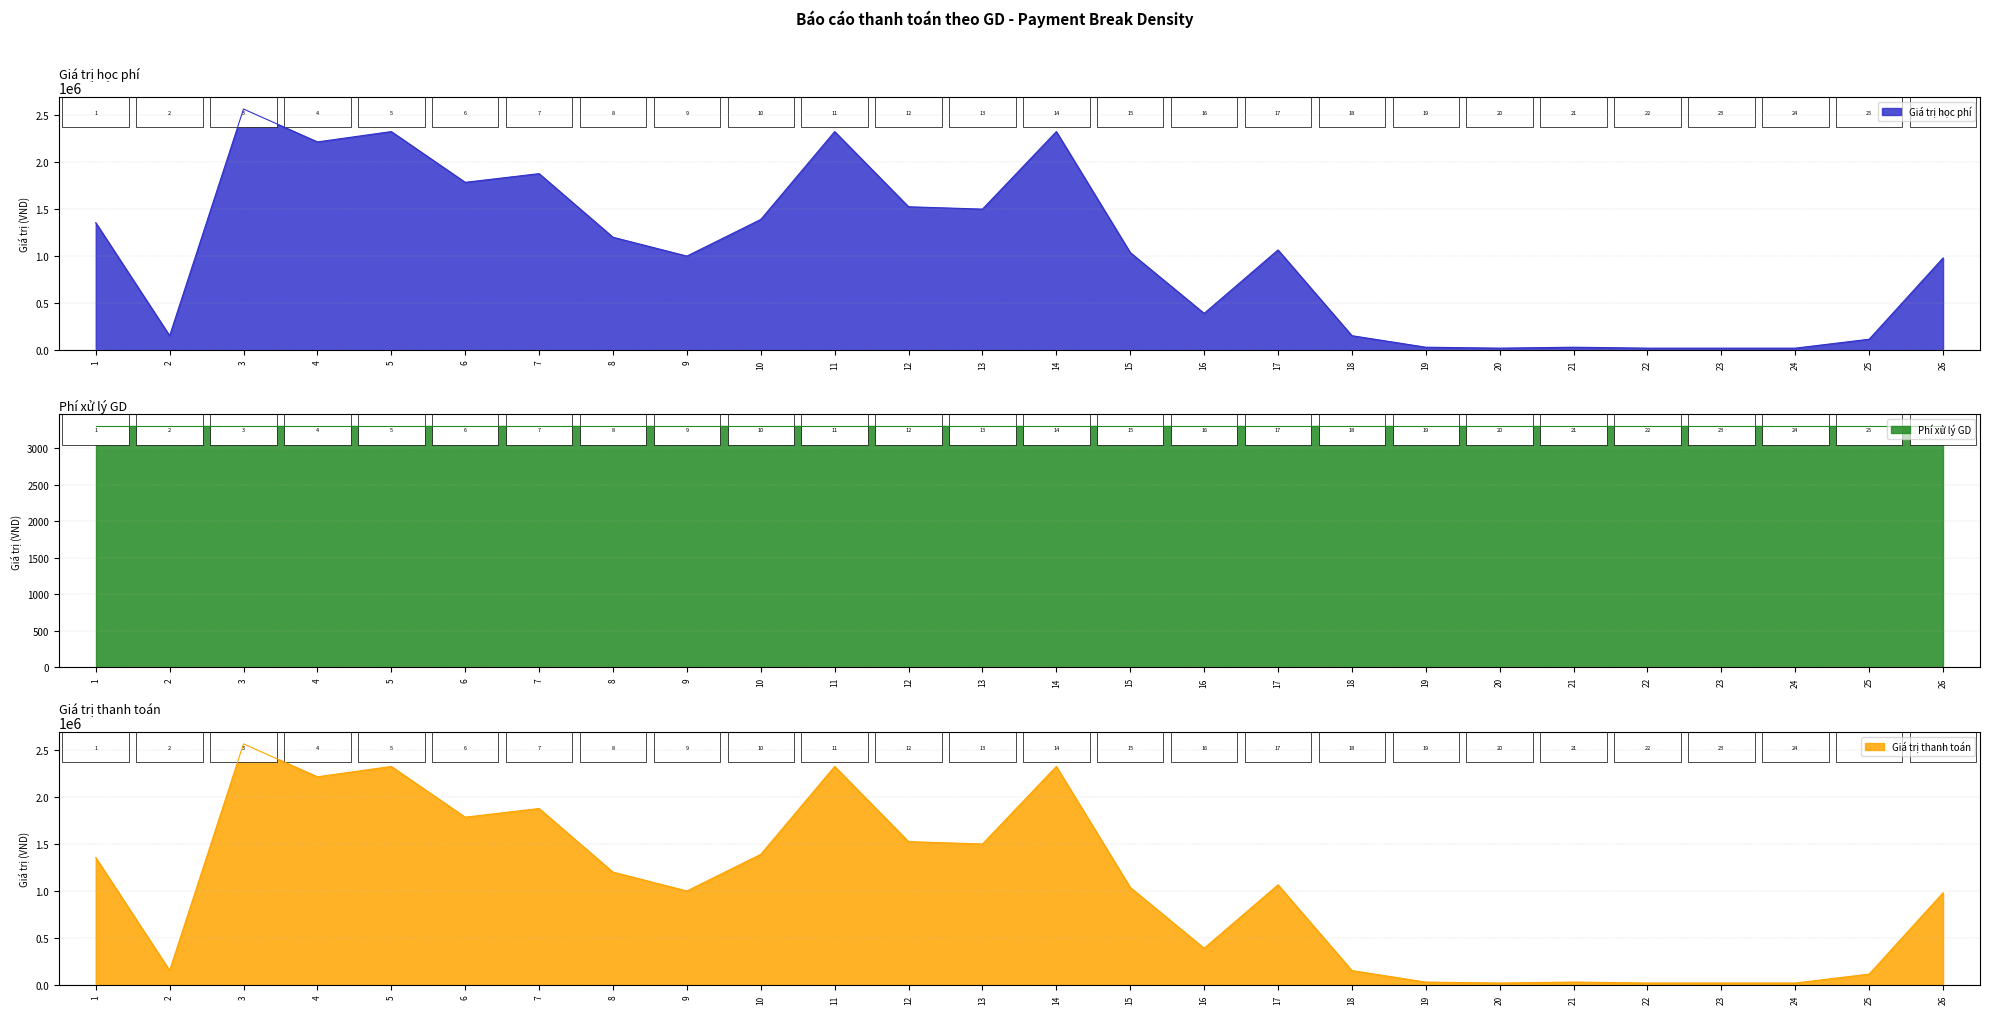

How many interior local peaks does the Giá trị học phí series have?

7